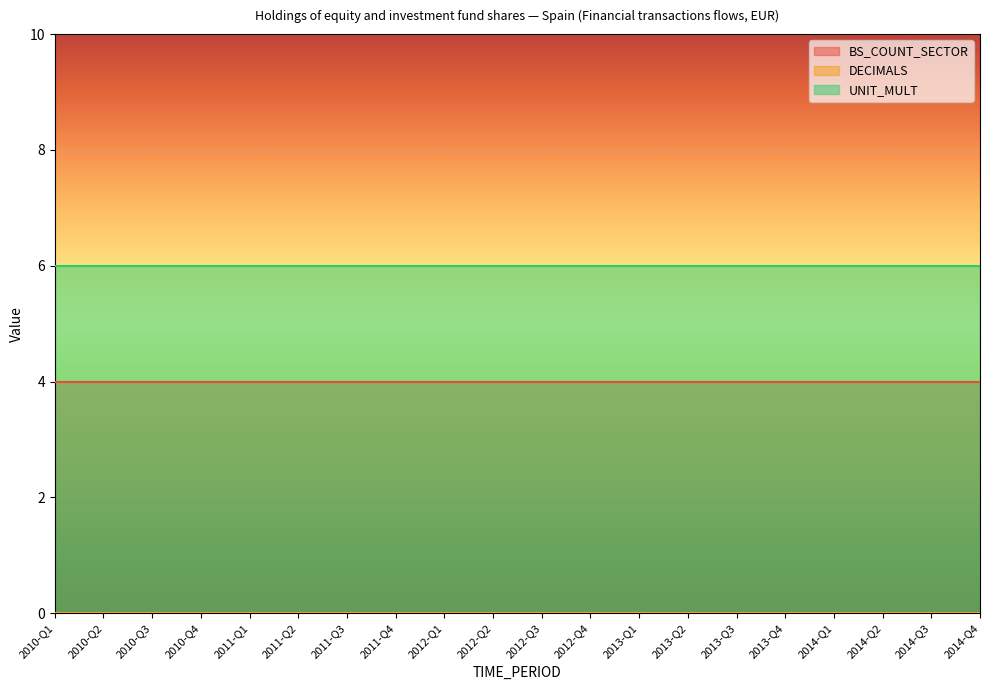

Rank the series by their average value, from lowest to highest.

DECIMALS, BS_COUNT_SECTOR, UNIT_MULT